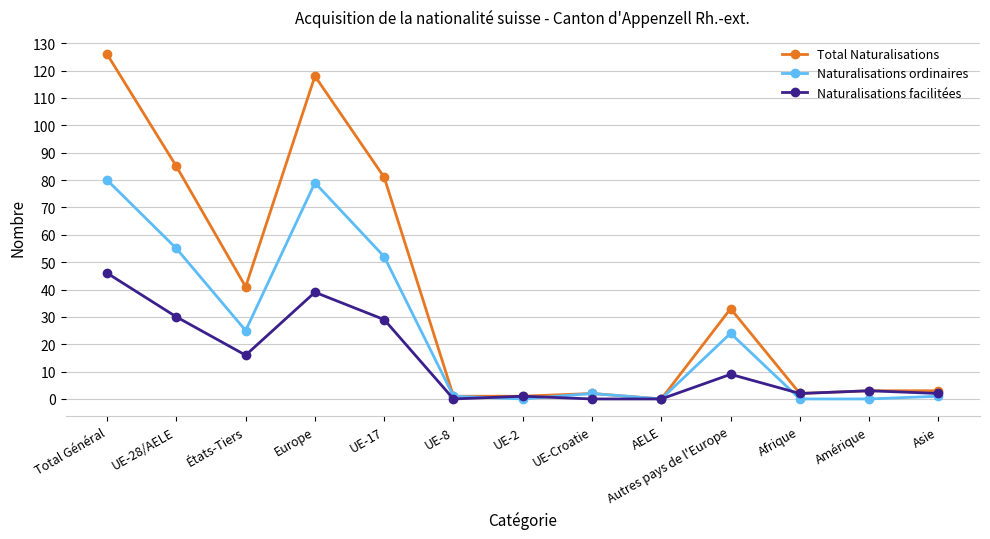

True or false: Naturalisations ordinaires has a value of 40 at Autres pays de l'Europe.

False